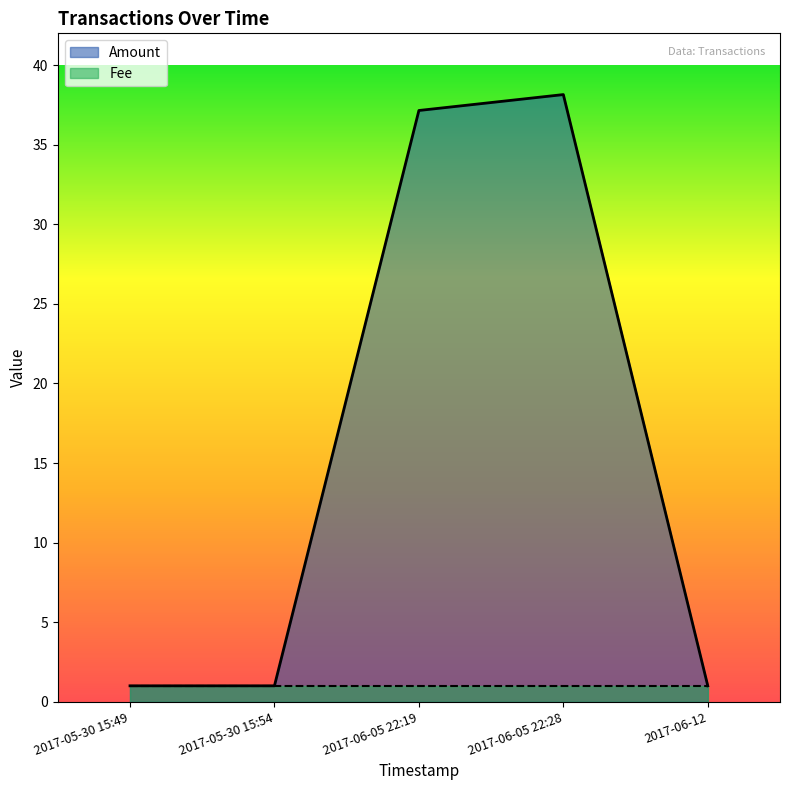

What is the total value across all series at 2017-06-12?

2.0